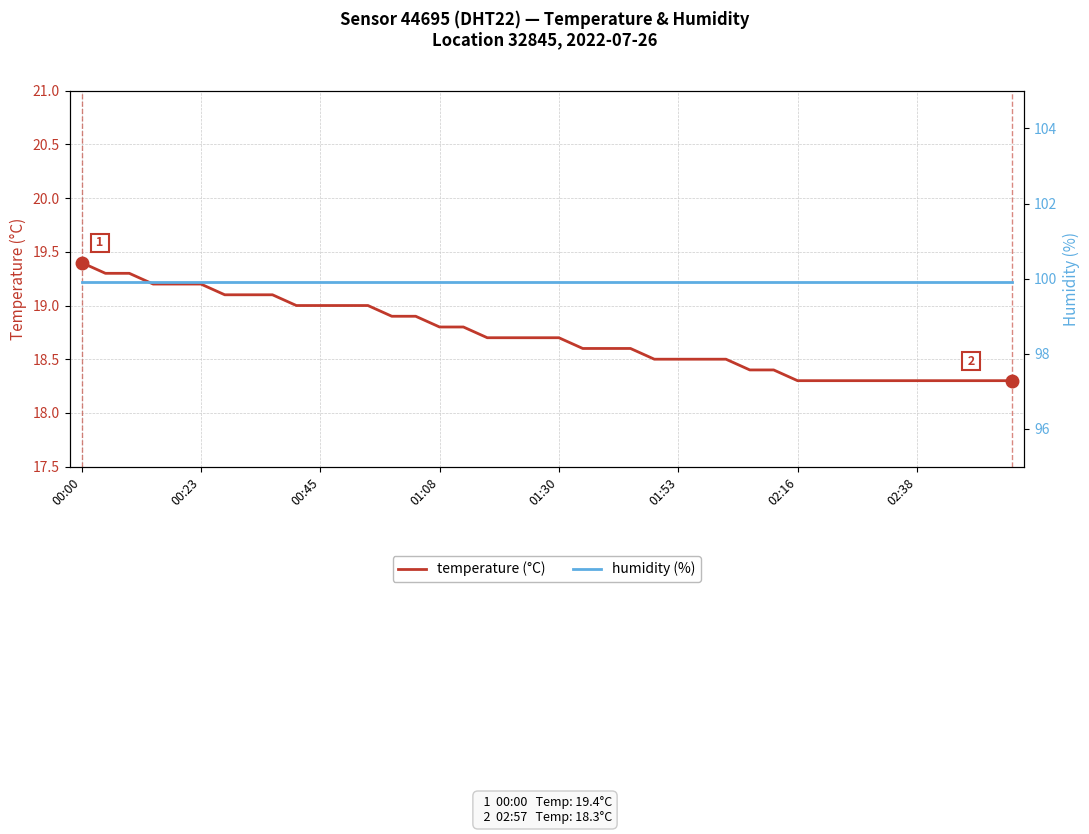

Which category has the highest value in the temperature (°C) series?

00:00